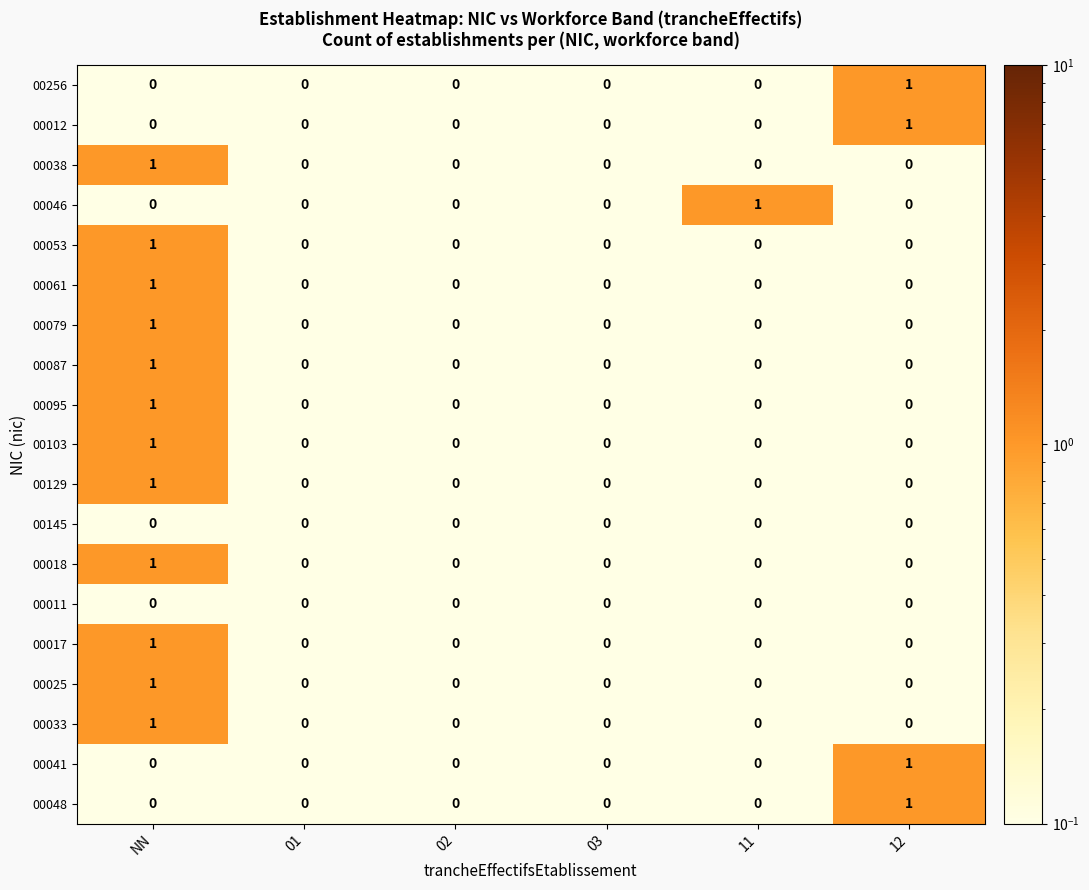

At which category is the sum across all series the highest?

NN